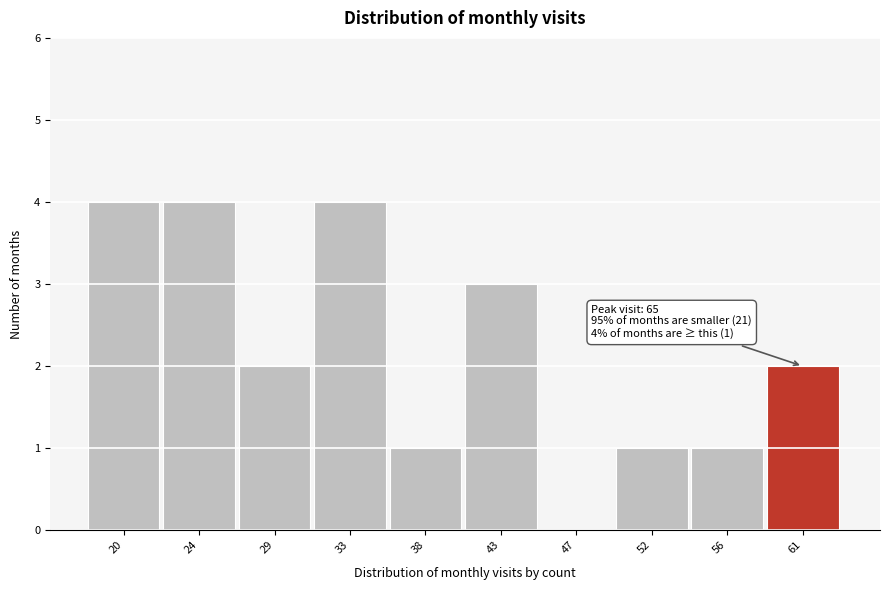

Reading right to left, what are all the values shown in this chart?

61=2	56=1	52=1	47=0	43=3	38=1	33=4	29=2	24=4	20=4